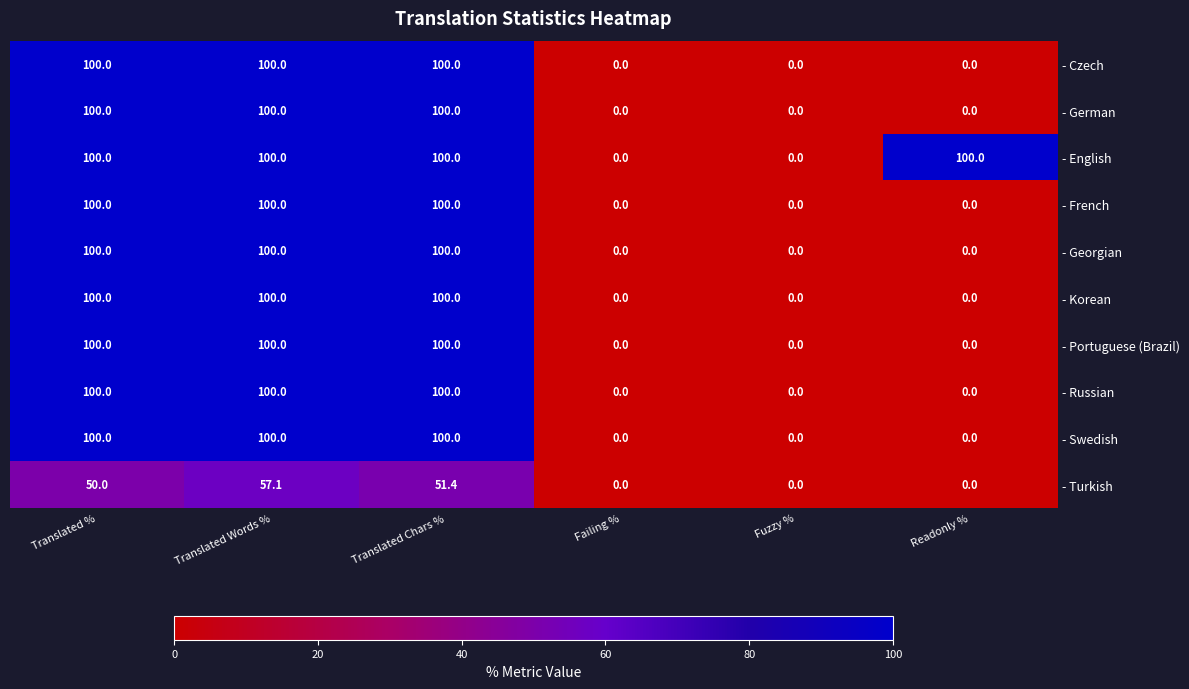

Count the number of categories in the chart.

6